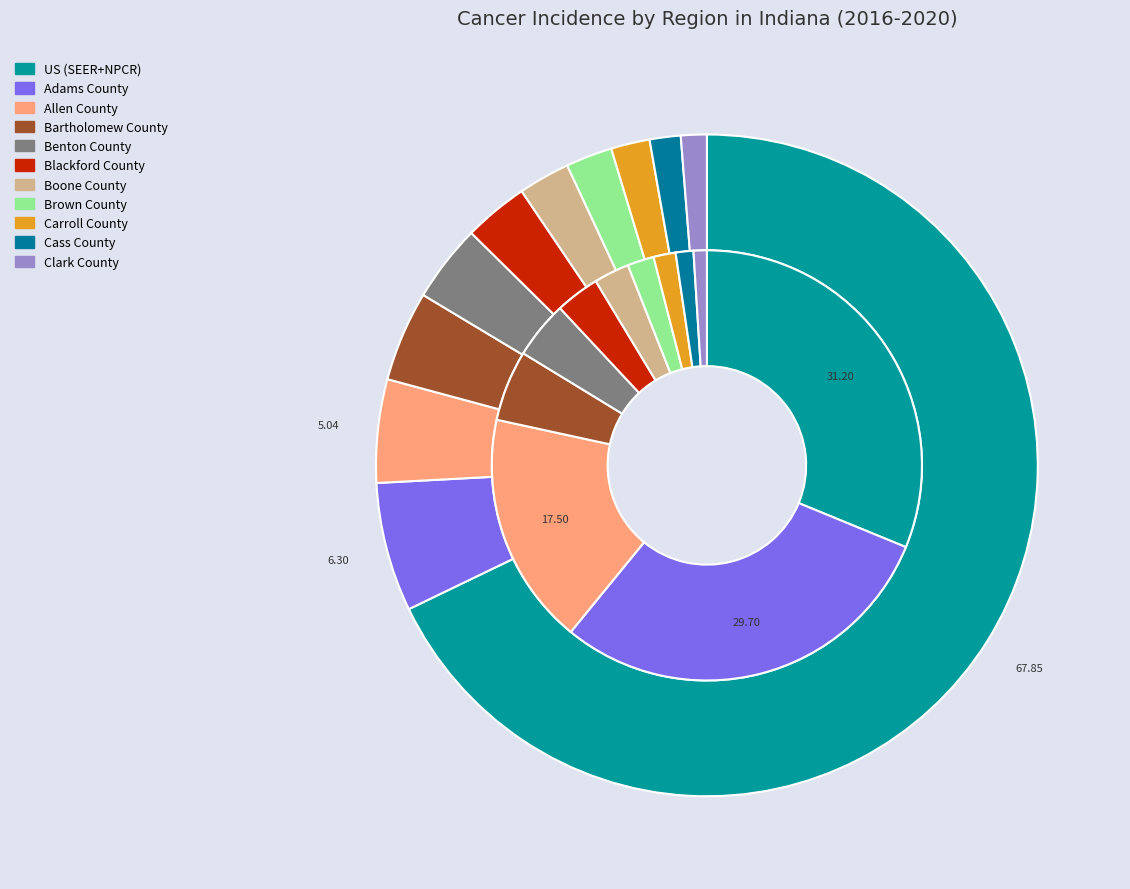

How many slices are in this pie chart?

11